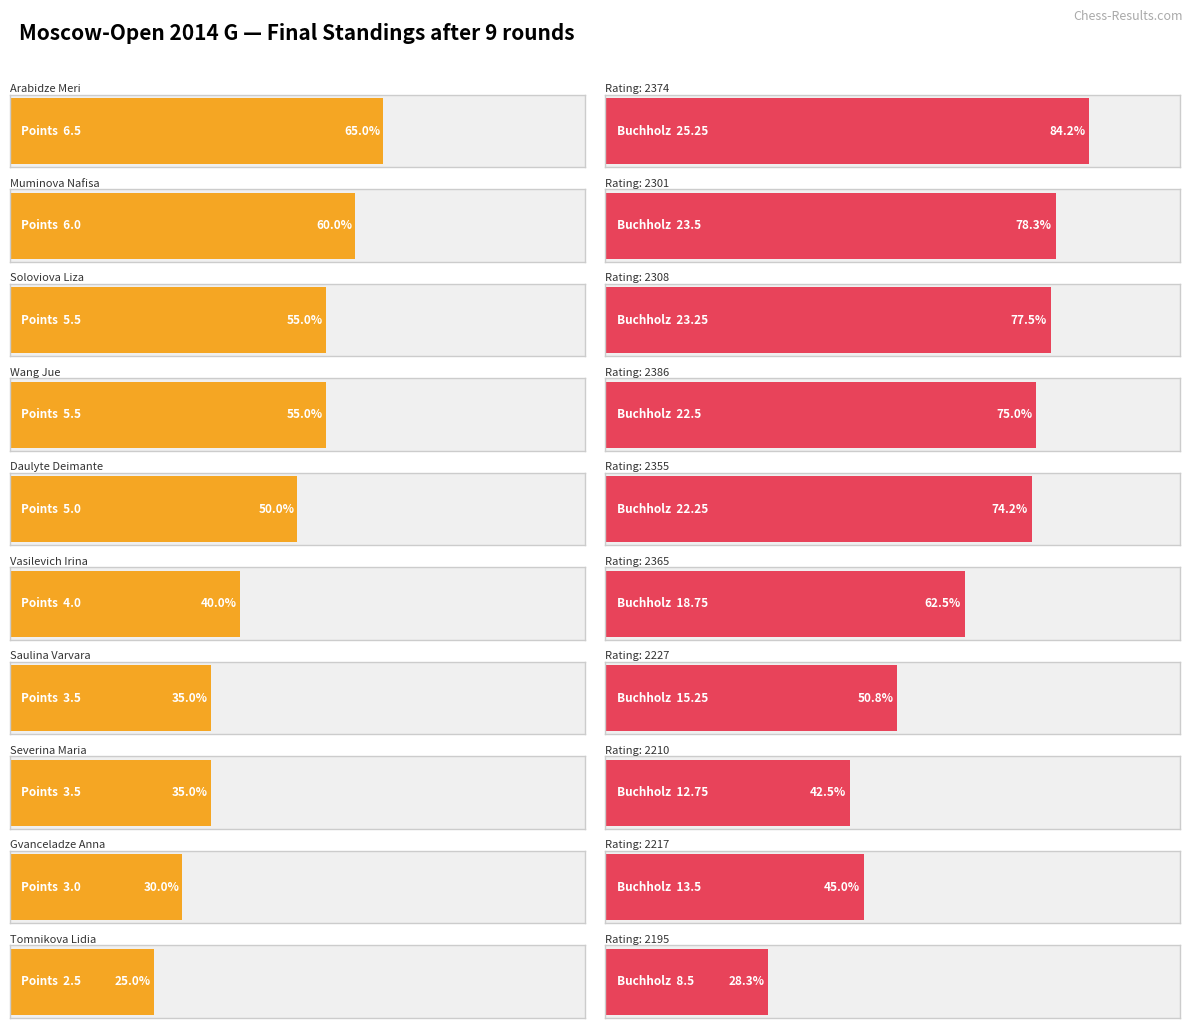

At how many categories does at least one series exceed 17?

6